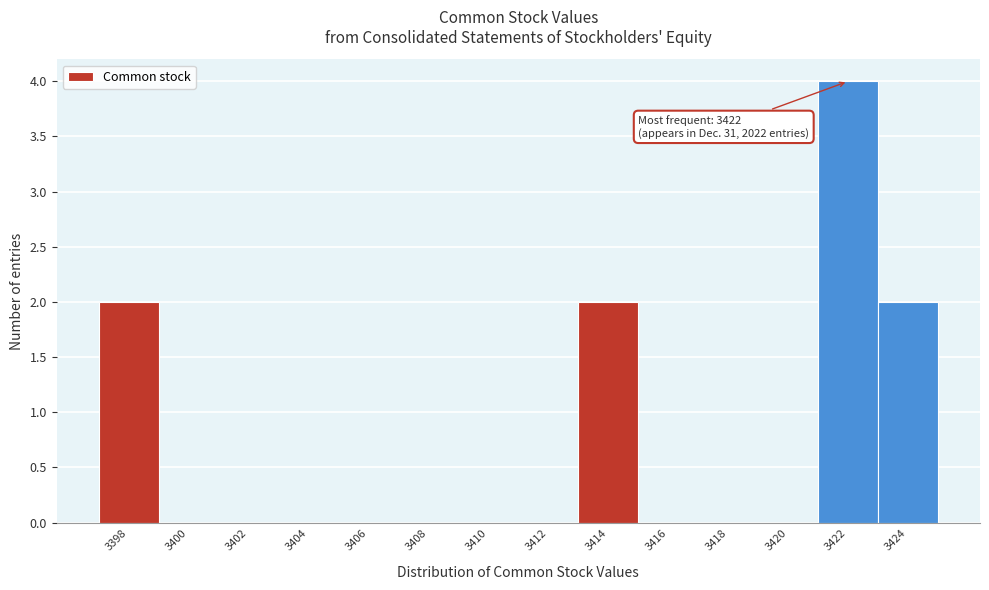

Reading left to right, list all the values displayed in this chart.

3398=2	3400=0	3402=0	3404=0	3406=0	3408=0	3410=0	3412=0	3414=2	3416=0	3418=0	3420=0	3422=4	3424=2